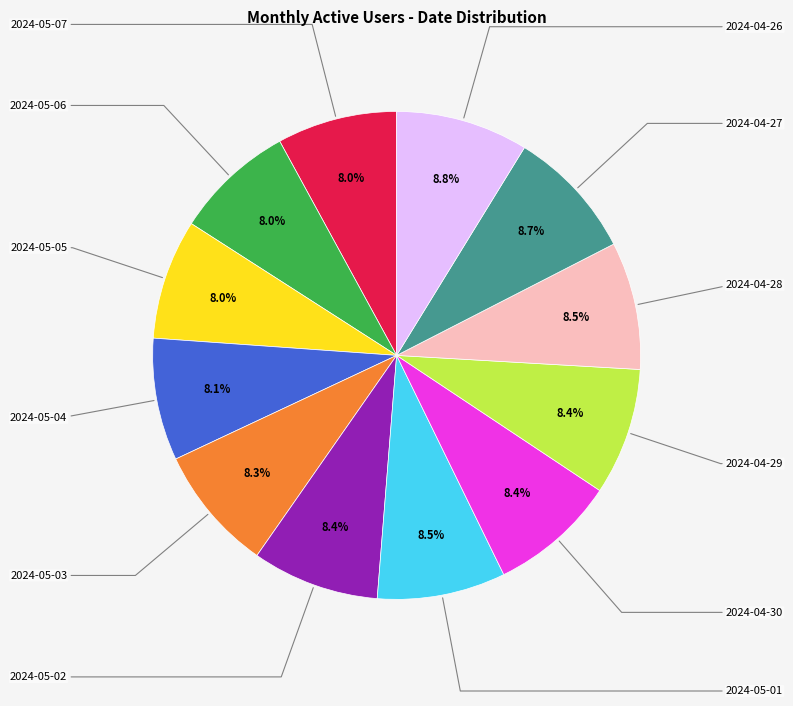

Is there any slice that represents more than half of the pie?

No